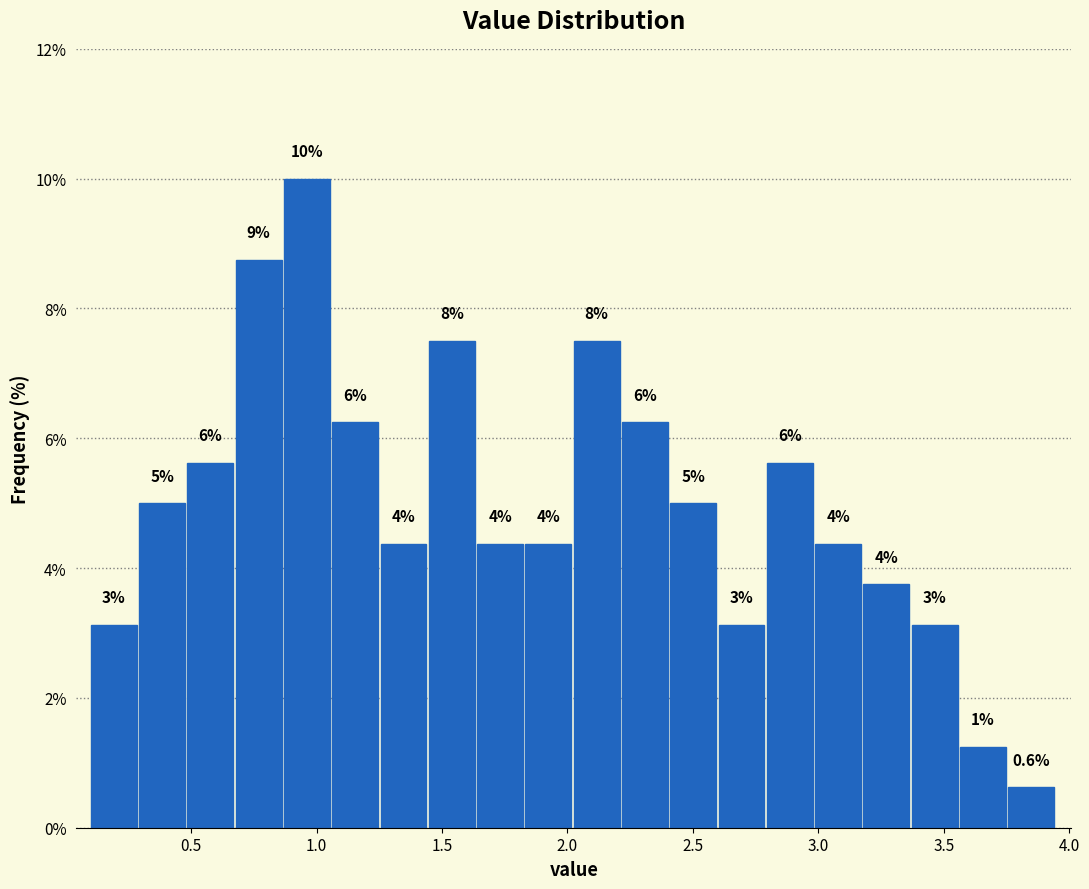

Around what value on the x-axis is the tallest bar? Give the approximate position of its centre, as read against the axis.

0.95